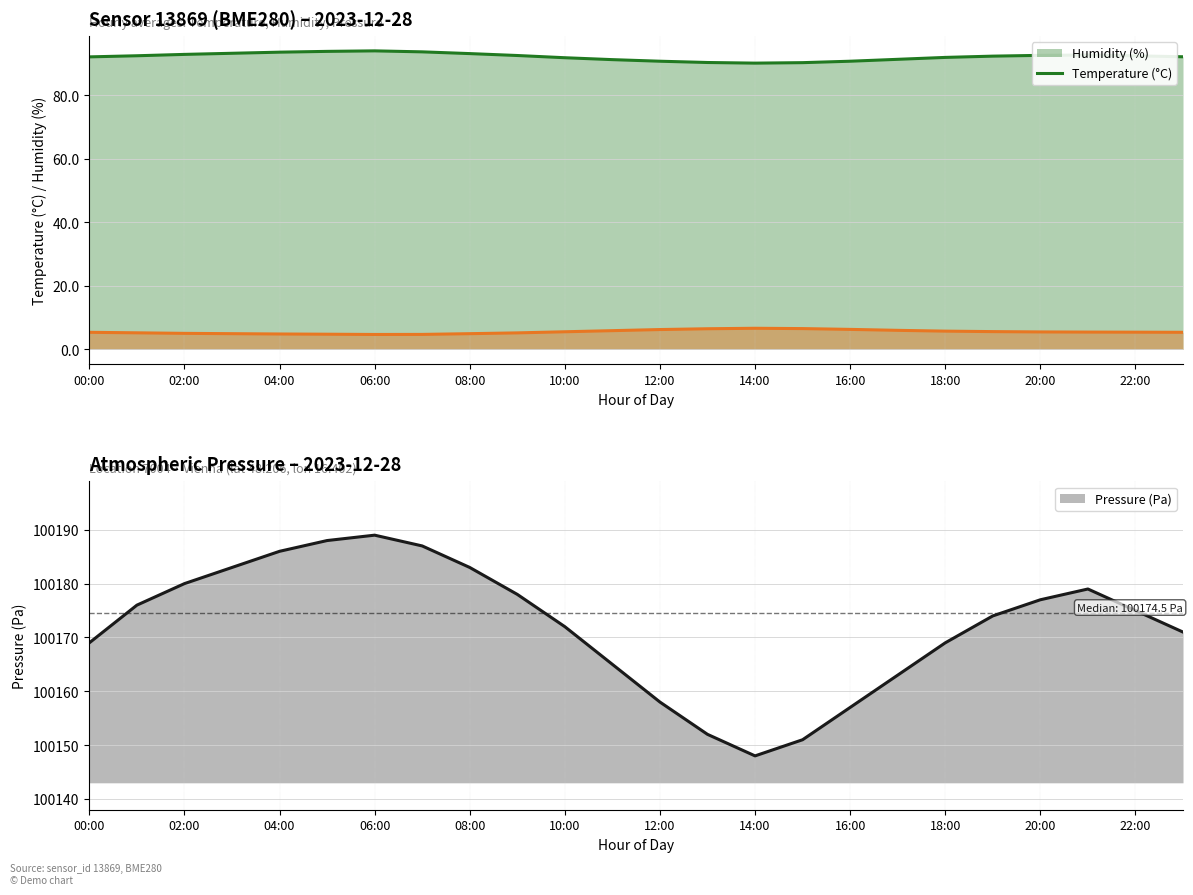

What is the difference between the pressure values at 19:00 and 02:00?

6.0